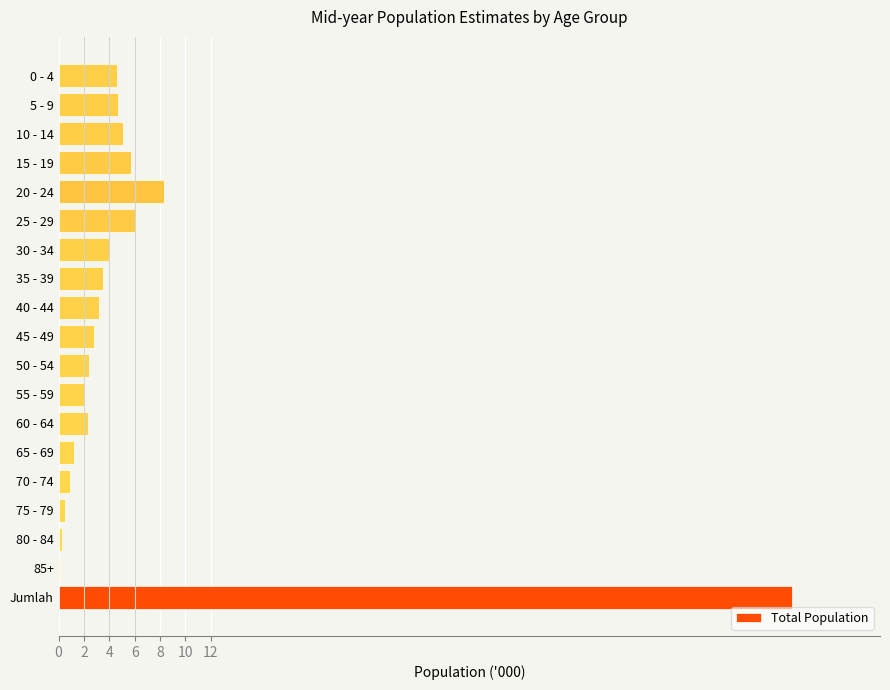

What is the sum of all values?

115.6